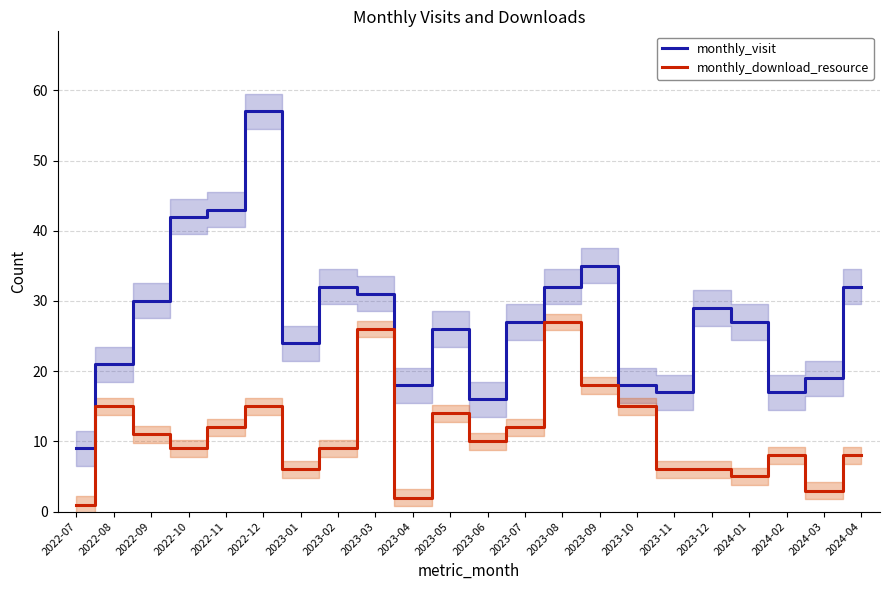

Is the value of monthly_visit at 2022-08 greater than the value of monthly_download_resource at 2023-02?

Yes